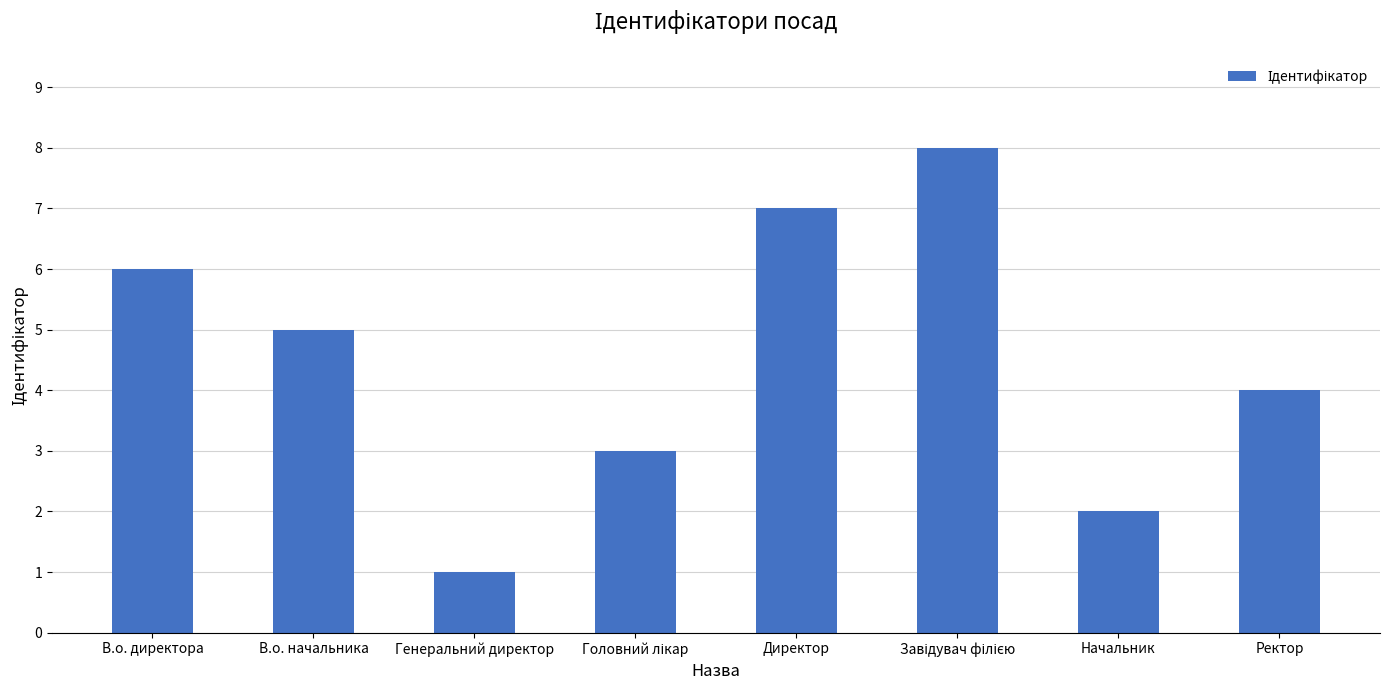

What is the maximum value shown in the chart?

8